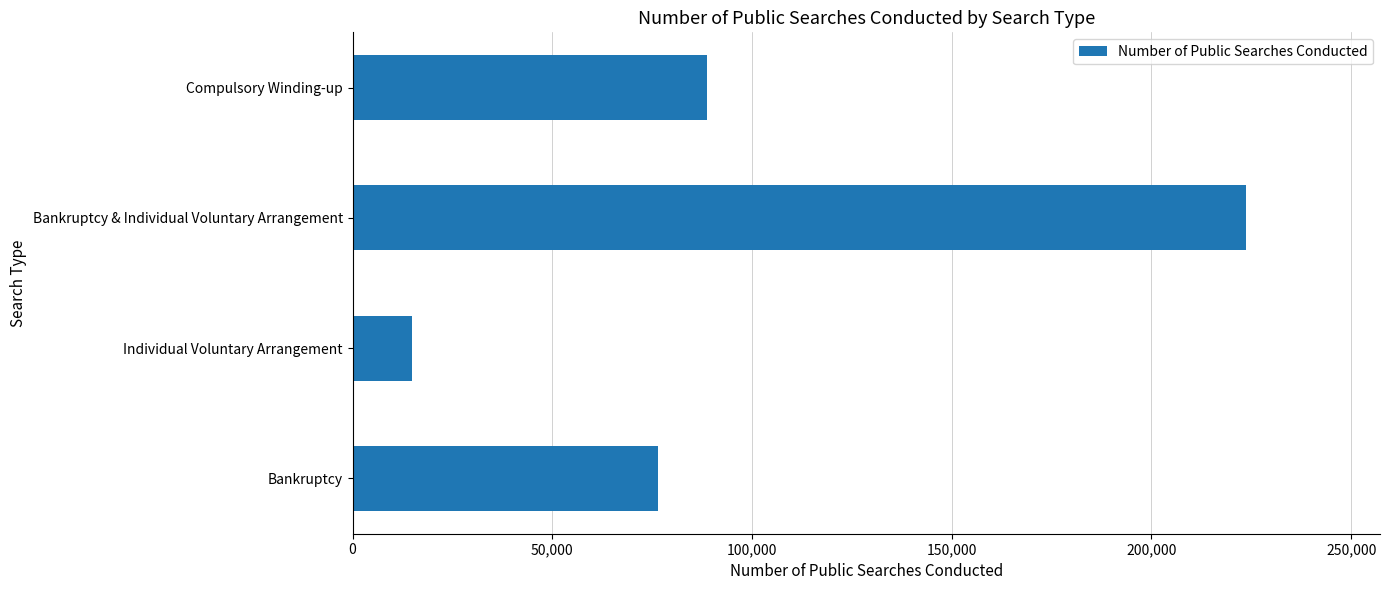

What is the sum of all values?

403678